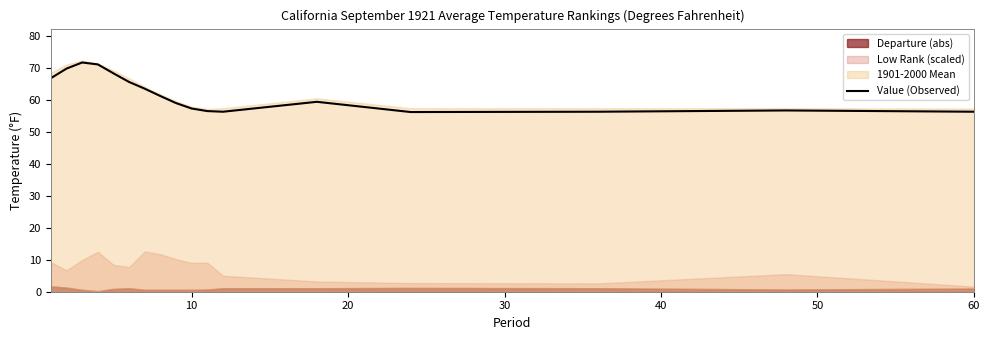

What is the highest value of the Value (Observed) series?

71.7